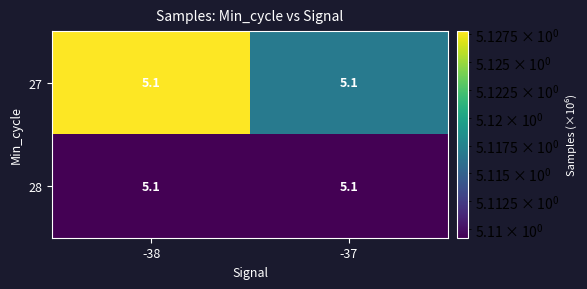

At how many categories does at least one series exceed 5?

2